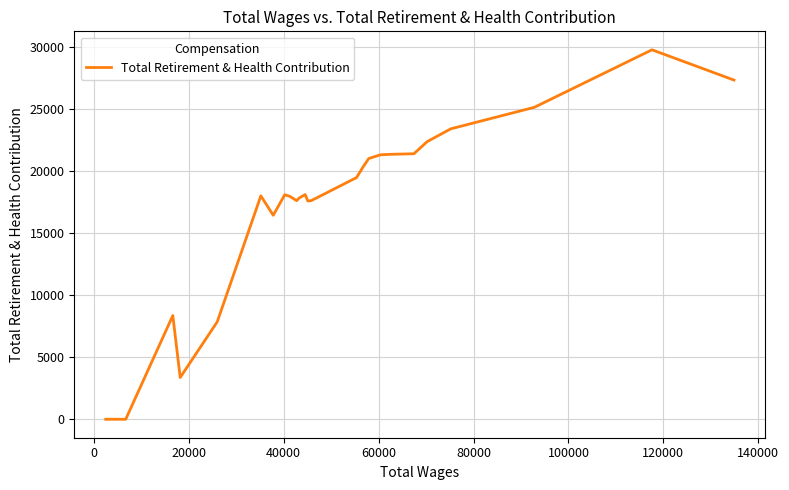

True or false: the data has more than 0 interior local peaks.

True